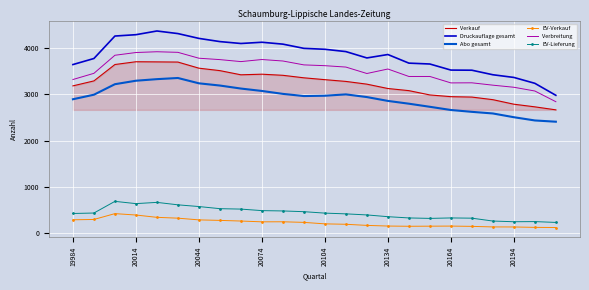

What are all the series names shown in the legend?

Verkauf, Druckauflage gesamt, Abo gesamt, EV-Verkauf, Verbreitung, EV-Lieferung